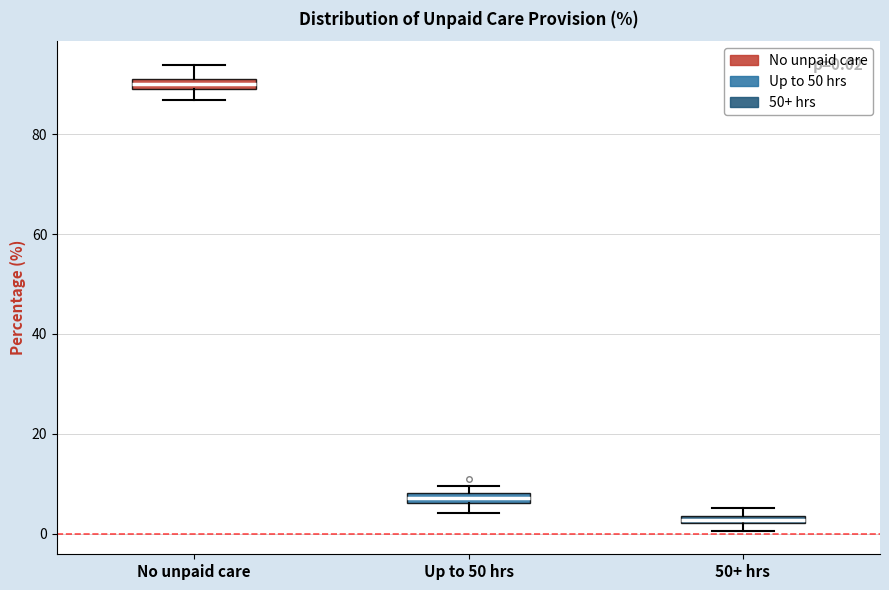

Which box has the highest median line?

No unpaid care